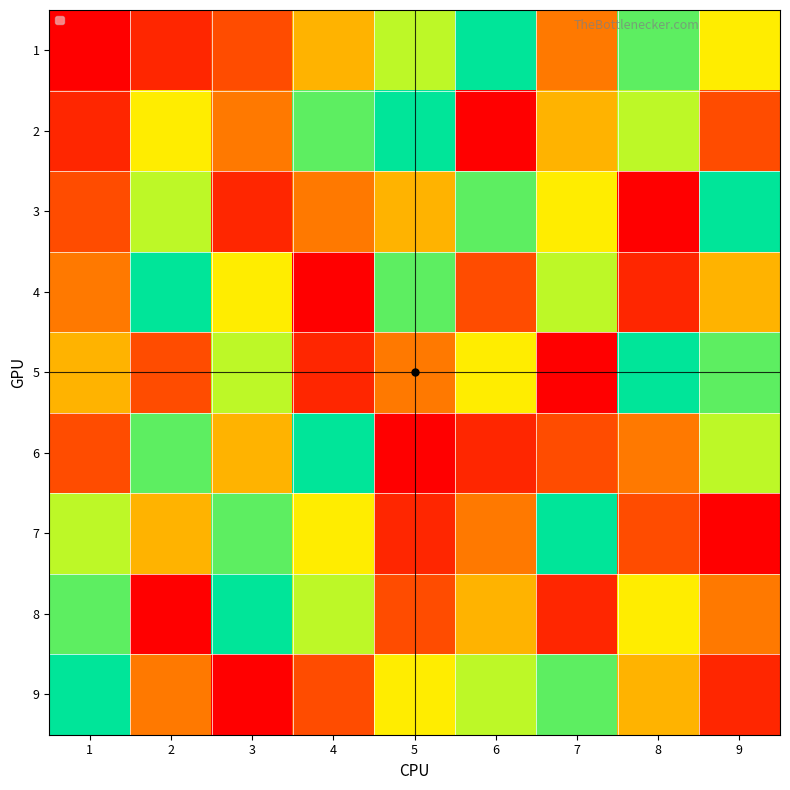

Reading left to right, extract all data points from this chart.

1: 1=1	2=2	3=3	4=5	5=7	6=9	7=4	8=8	9=6
2: 1=2	2=6	3=4	4=8	5=9	6=1	7=5	8=7	9=3
3: 1=3	2=7	3=2	4=4	5=5	6=8	7=6	8=1	9=9
4: 1=4	2=9	3=6	4=1	5=8	6=3	7=7	8=2	9=5
5: 1=5	2=3	3=7	4=2	5=4	6=6	7=1	8=9	9=8
6: 1=3	2=8	3=5	4=9	5=1	6=2	7=3	8=4	9=7
7: 1=7	2=5	3=8	4=6	5=2	6=4	7=9	8=3	9=1
8: 1=8	2=1	3=9	4=7	5=3	6=5	7=2	8=6	9=4
9: 1=9	2=4	3=1	4=3	5=6	6=7	7=8	8=5	9=2